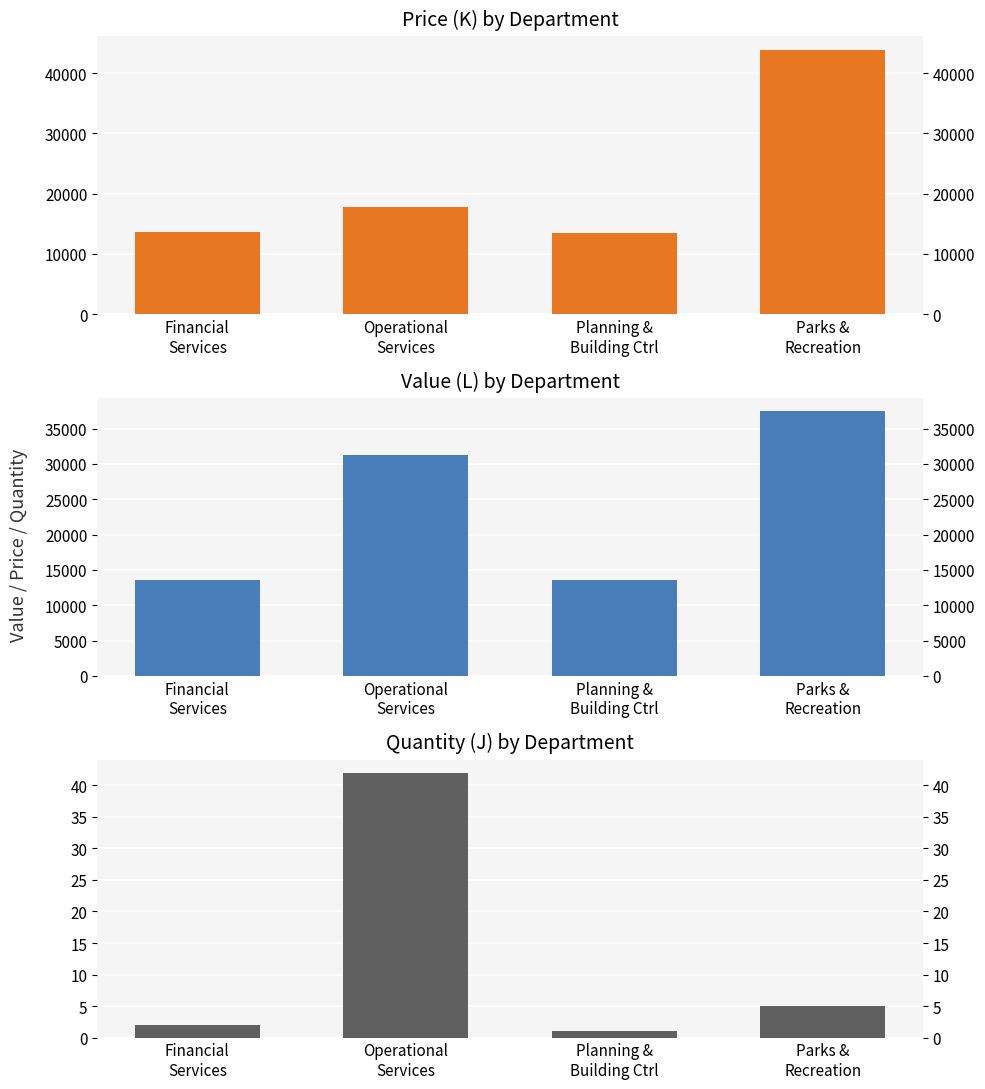

What is the maximum value for Quantity (J)?

42